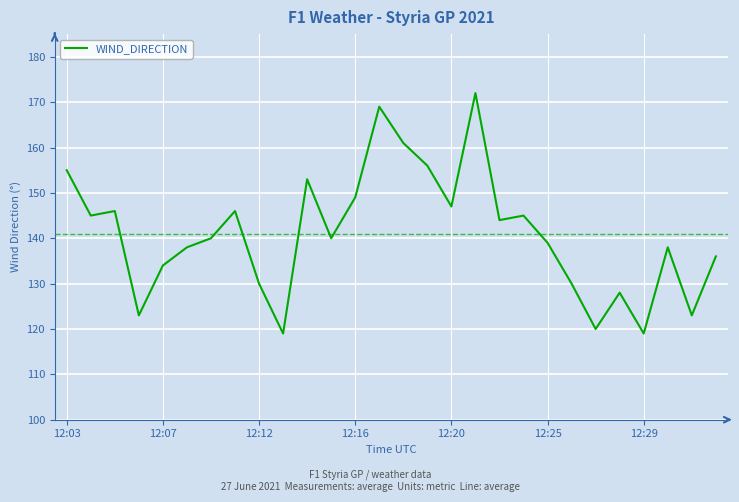

True or false: there are more than 2 points higher than both neighbors.

True